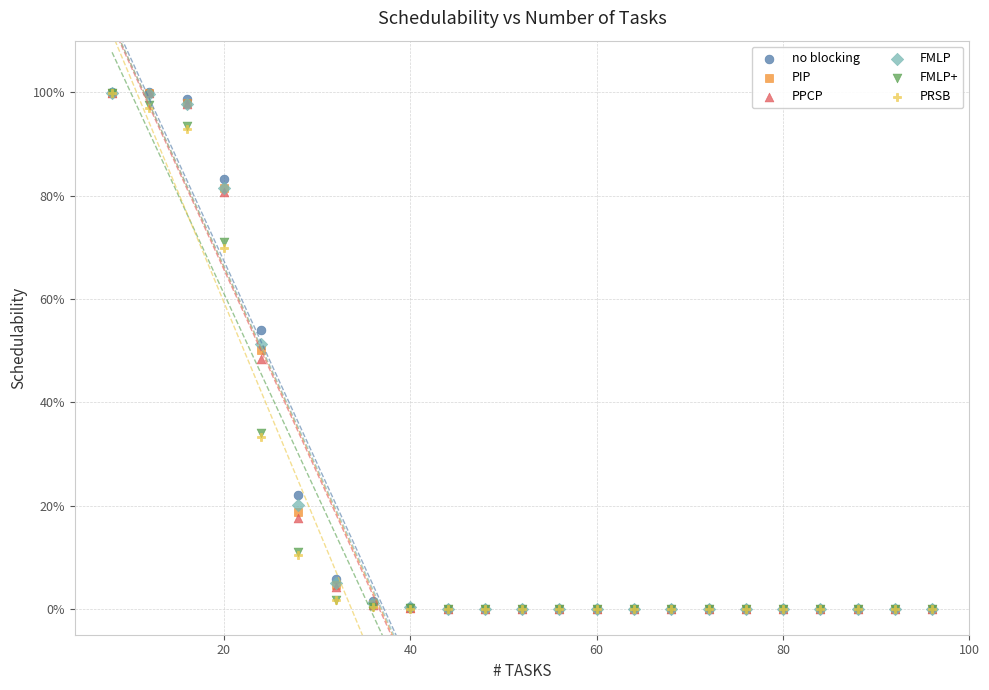

What are all the series names shown in the legend?

no blocking, PIP, PPCP, FMLP, FMLP+, PRSB